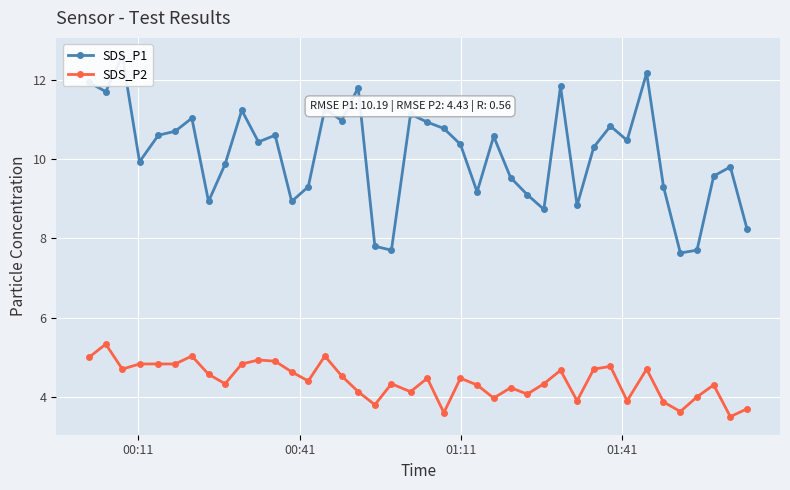

True or false: SDS_P1 and SDS_P2 cross at least once.

False